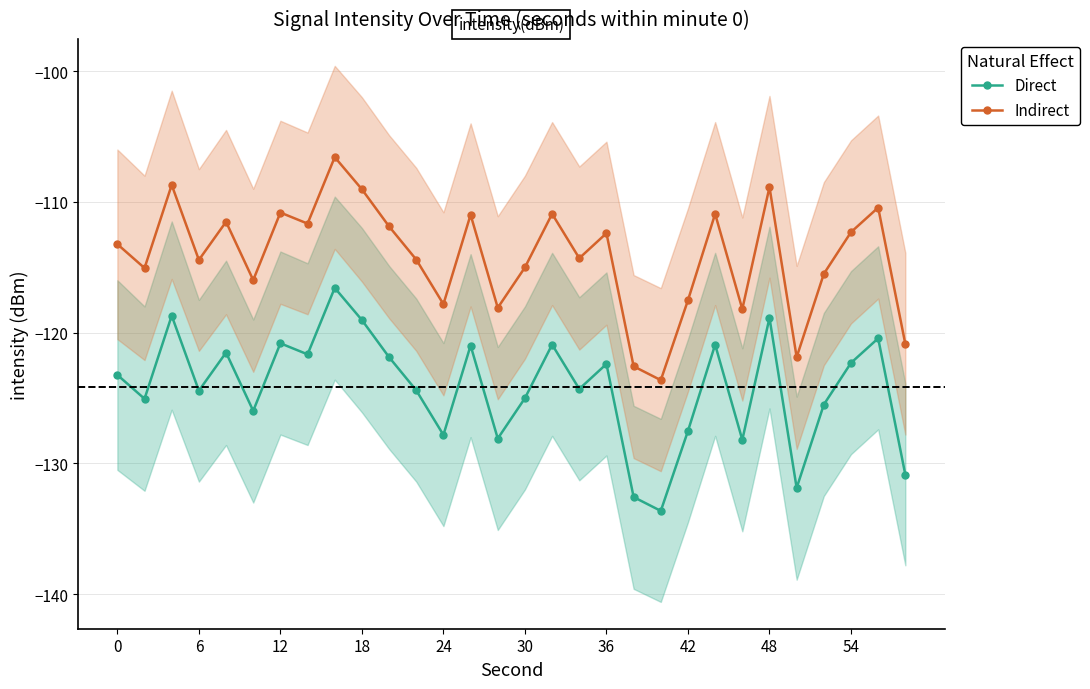

Count the number of data series in this chart.

2